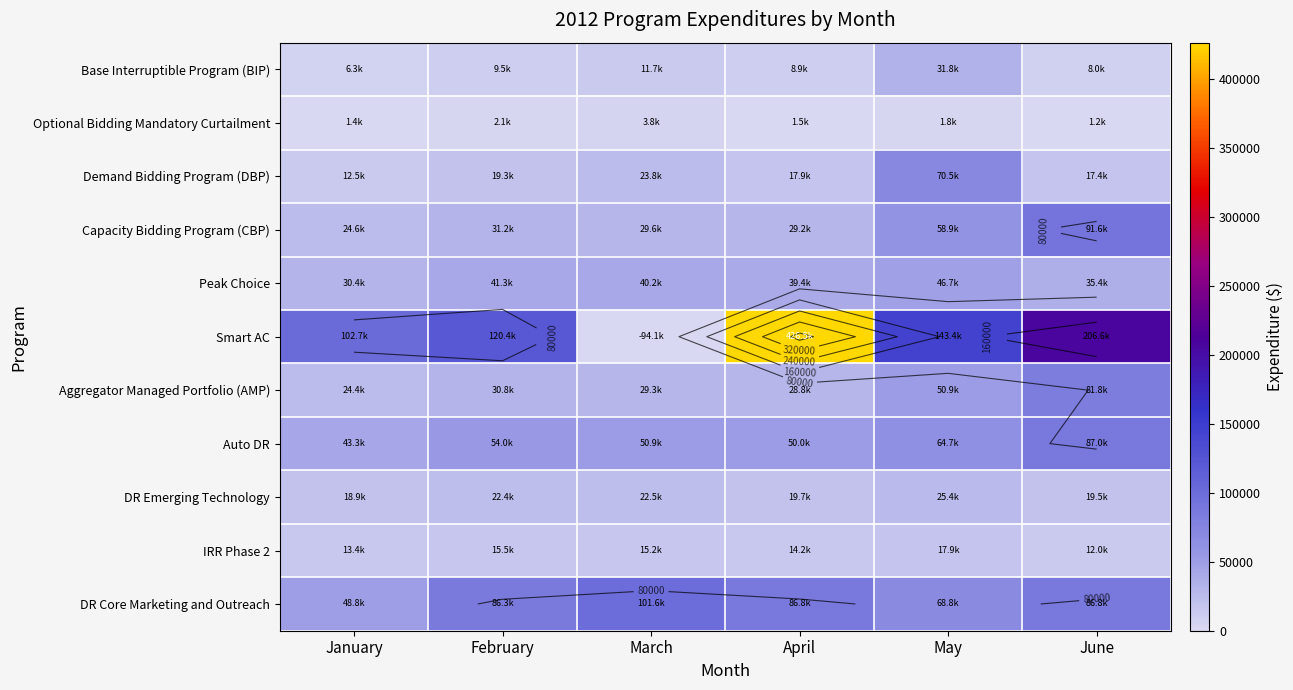

True or false: Demand Bidding Program (DBP) has a value of 28358.7 at June.

False